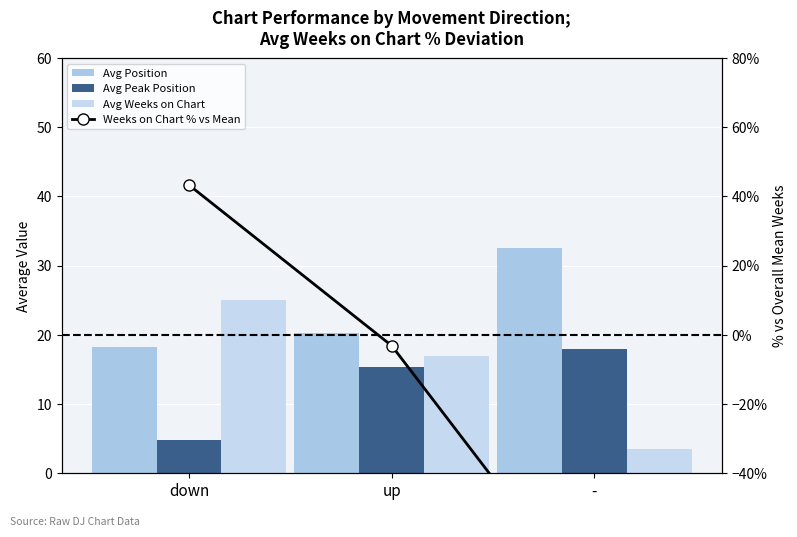

What are all the series names shown in the legend?

Avg Position, Avg Peak Position, Avg Weeks on Chart, Weeks on Chart % vs Mean